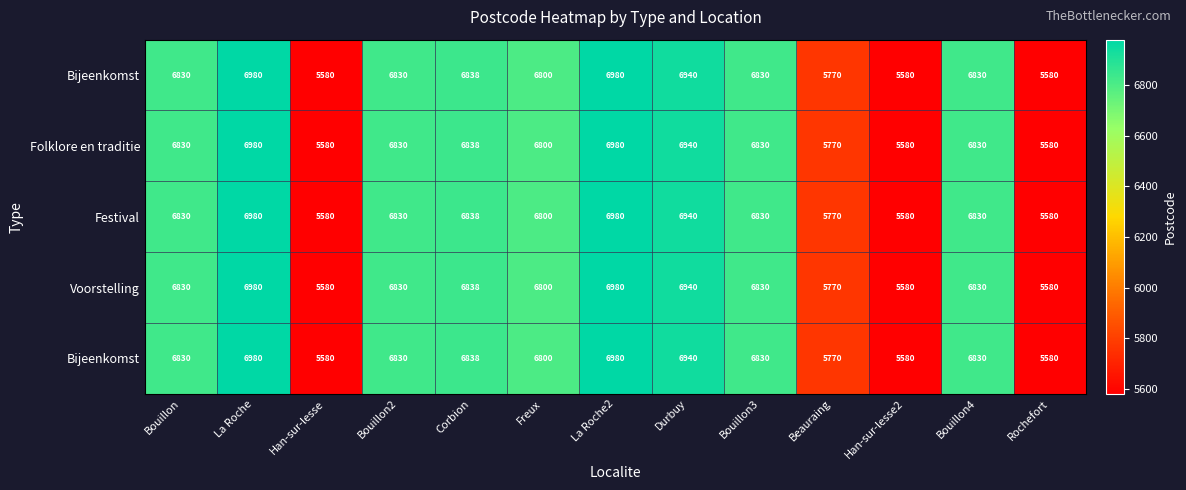

Between La Roche and Bouillon, which is larger?

La Roche